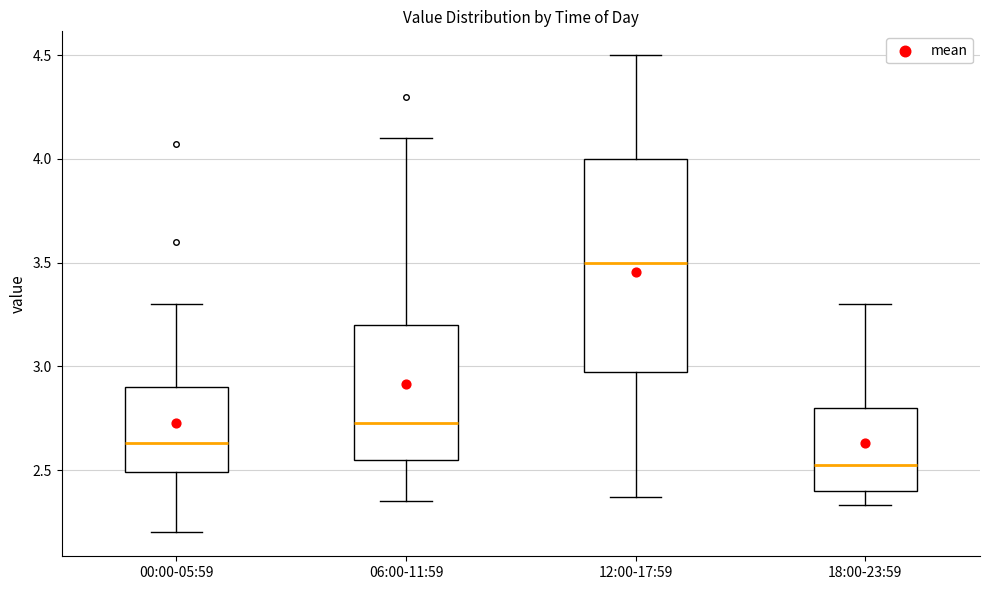

Comparing the boxes themselves (not the whiskers), which one is the tallest?

12:00-17:59